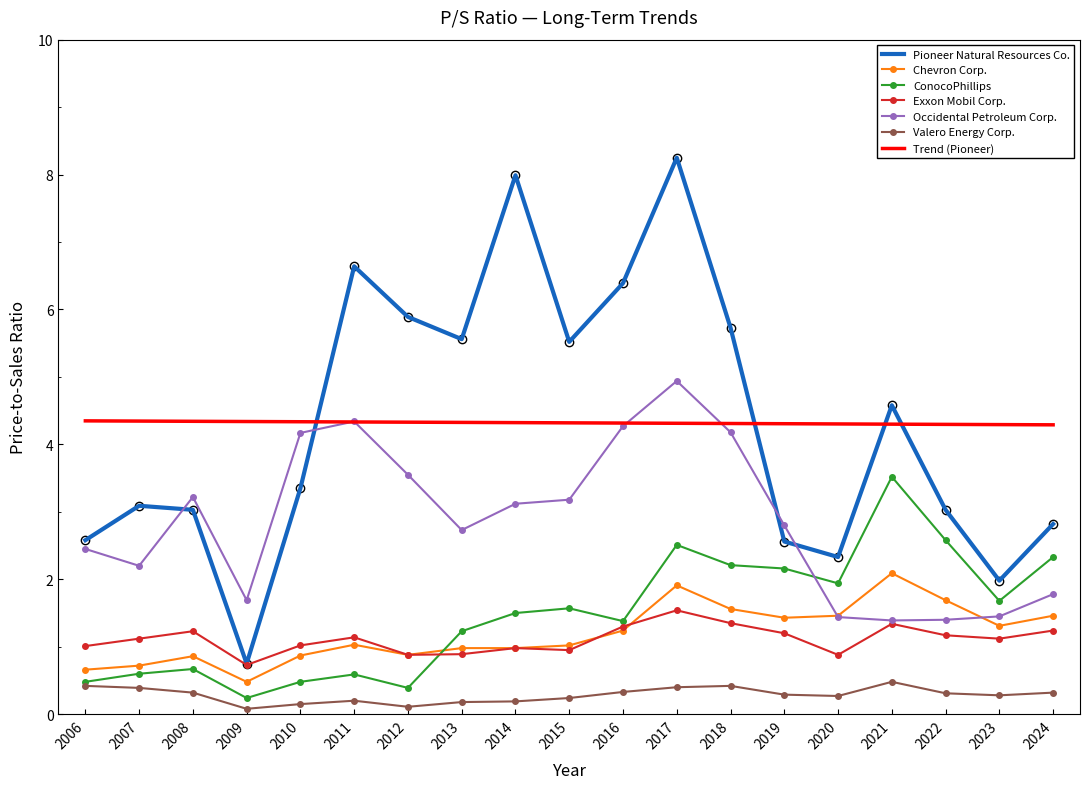

True or false: Pioneer Natural Resources Co. has more than 1 points higher than both neighbors.

True